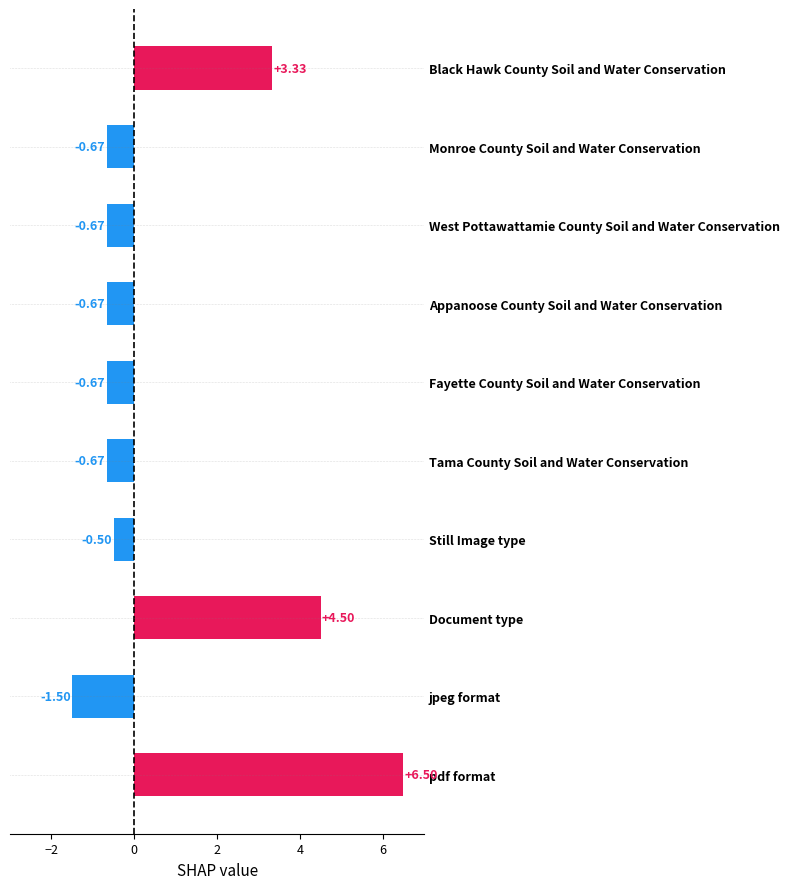

Which label corresponds to the smallest value in the chart?

jpeg format